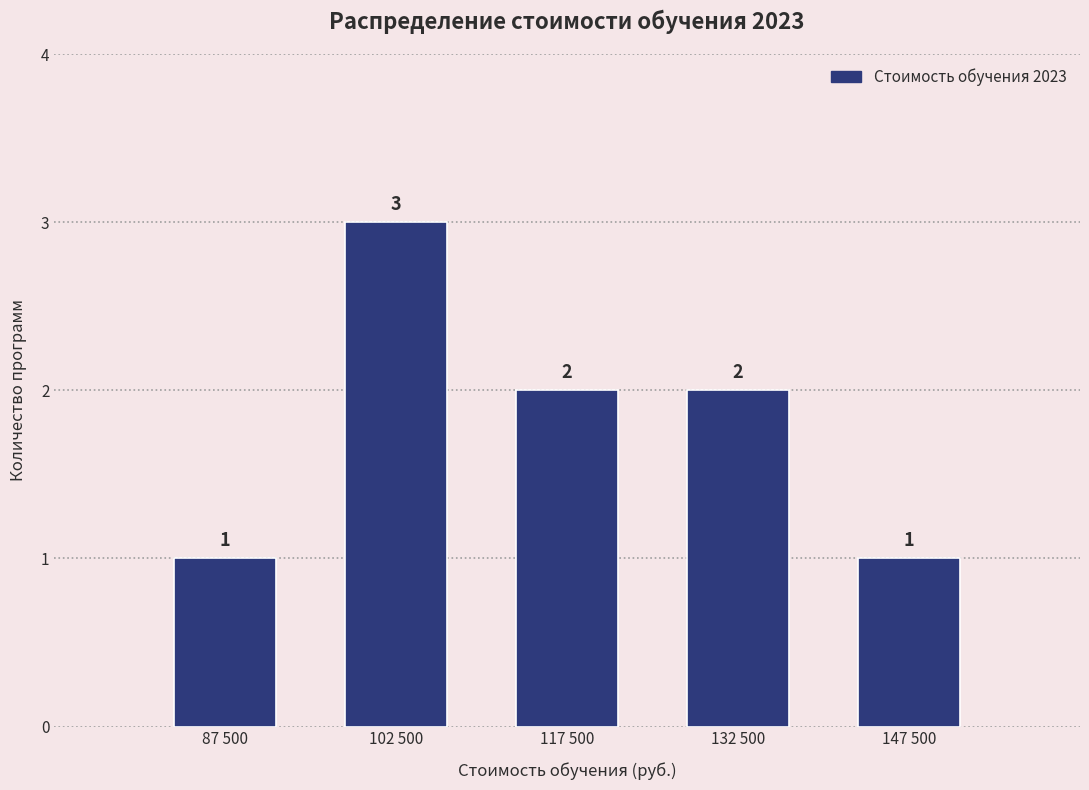

Reading right to left, transcribe all the data shown in this chart.

1	2	2	3	1